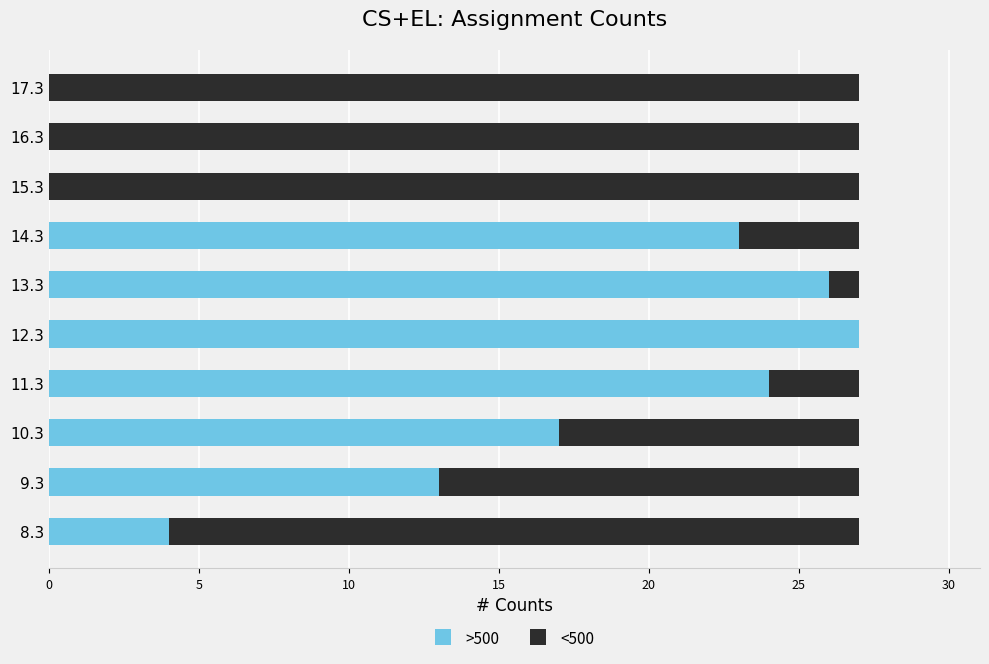

What is the sum of all >500 values?

134